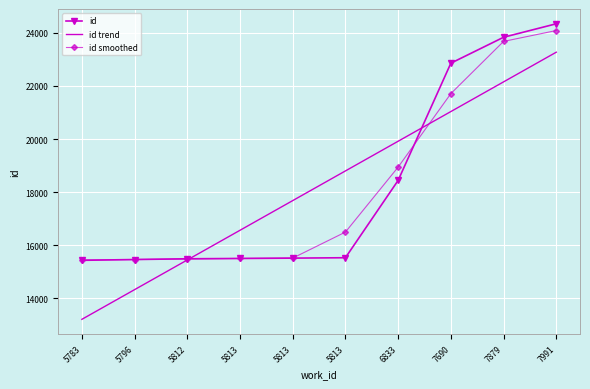

What are all the series names shown in the legend?

id, id trend, id smoothed